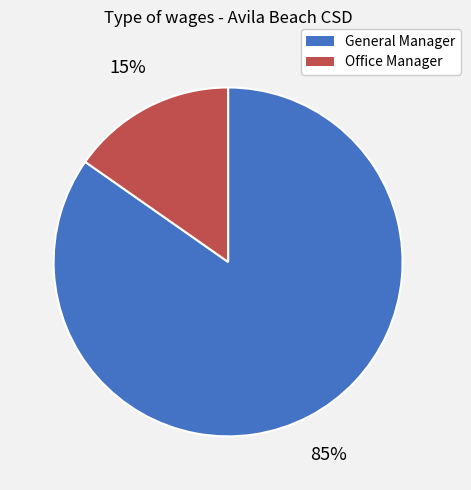

Does Office Manager represent more than half of the total?

No